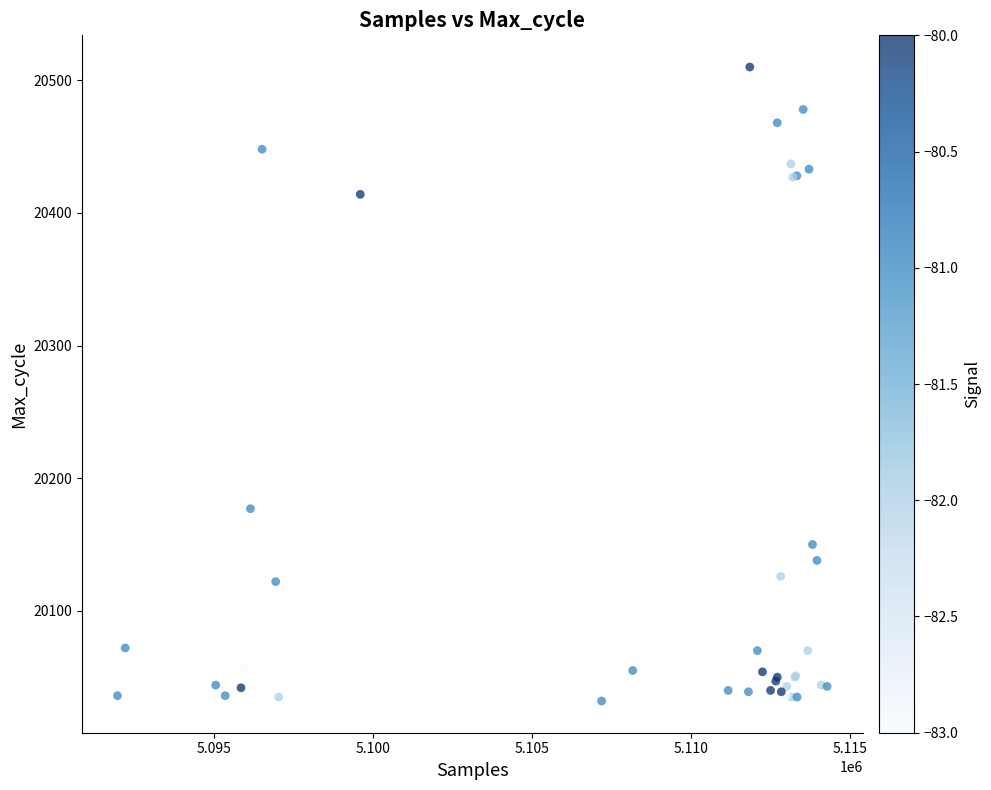

What Y value in the scatter plot is closest to 20271?

20177